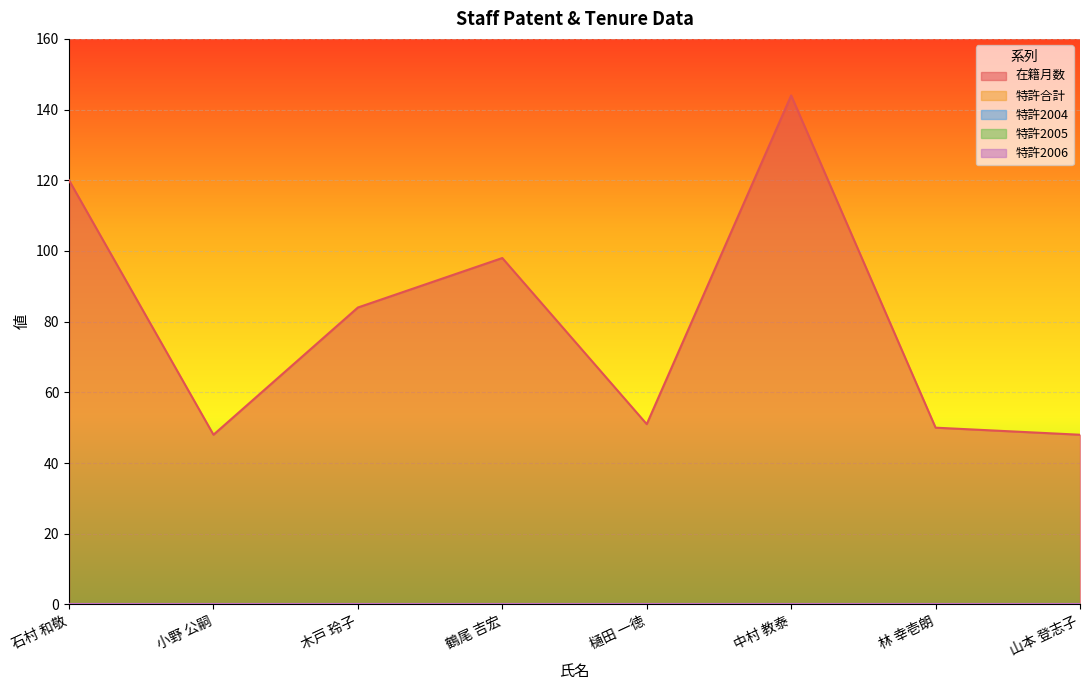

What is the label of the 1st point from the right?

山本 登志子